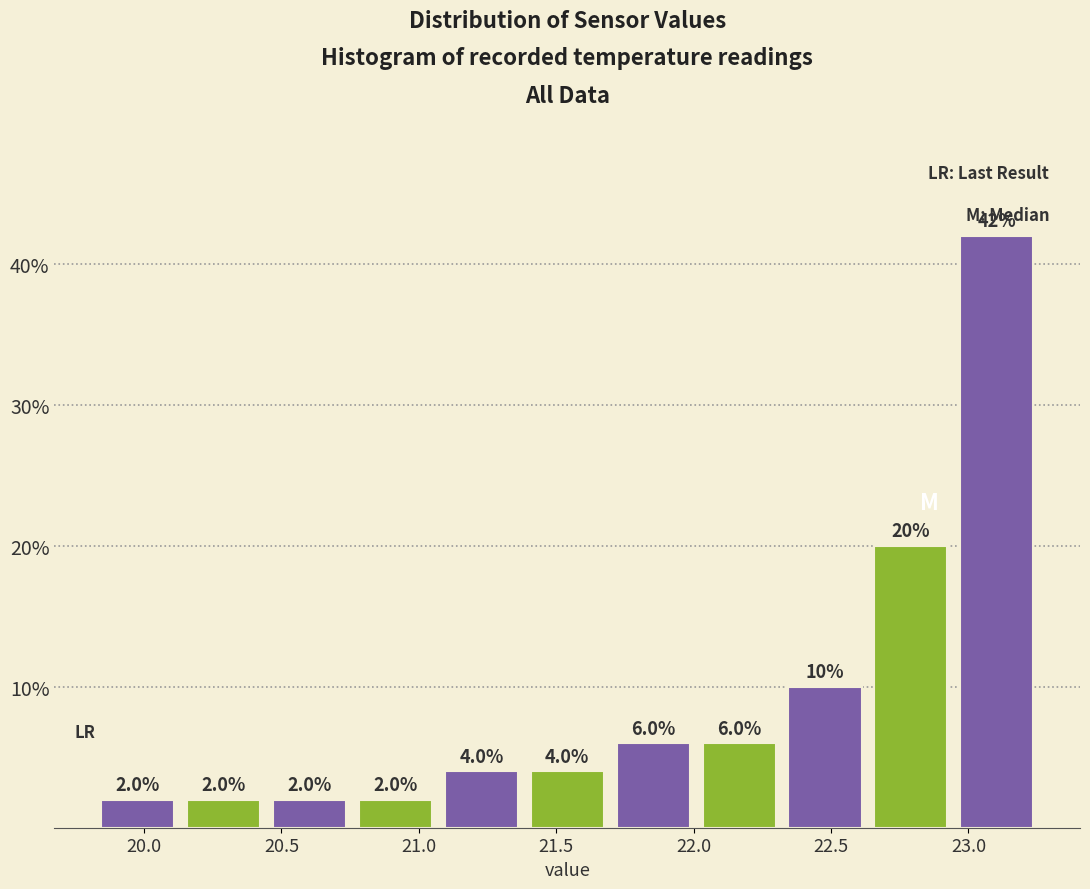

What is the height of the bar covering 20.15 to 20.45 on the x-axis? The bar edges are not printed on the chart, so give them approximately, as read against the axis.

2.0